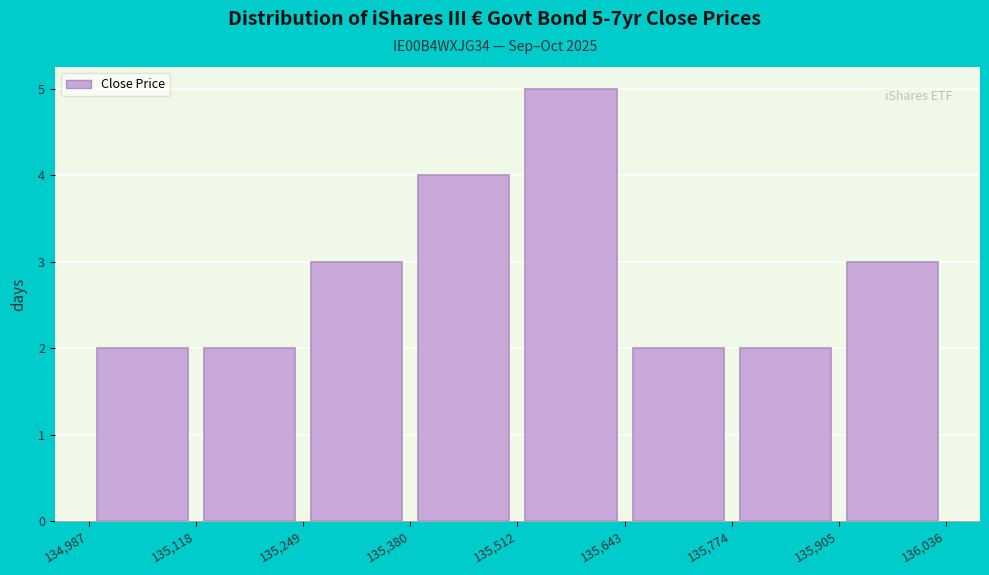

Over which range of the x-axis is the bar tallest?

135,512 to 135,643